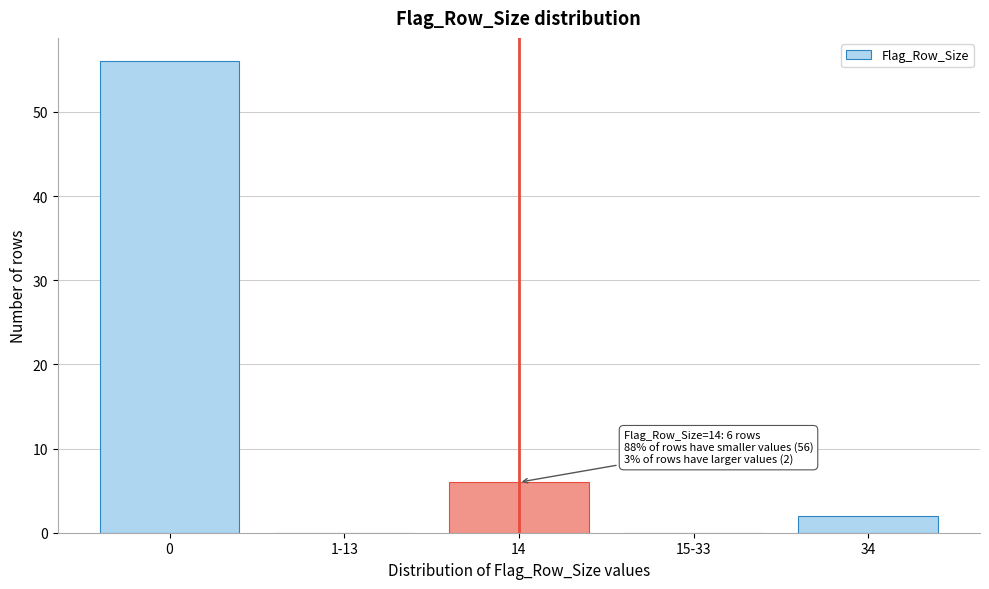

Reading right to left, what are all the values shown in this chart?

34=2	15-33=0	14=6	1-13=0	0=56